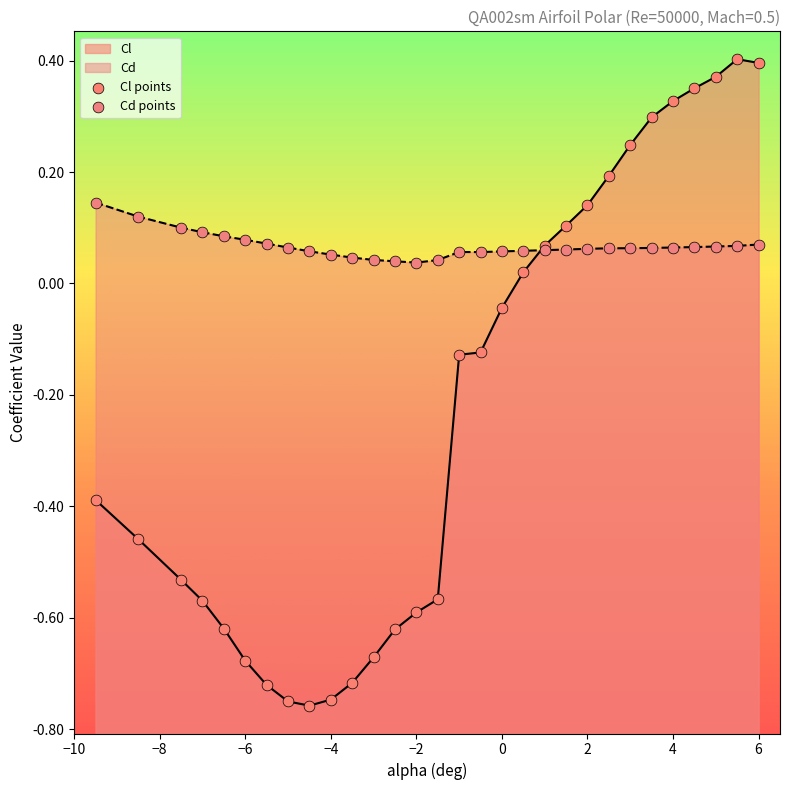

Is the value of Cl points at 16 greater than the value of Cd points at 13?

No